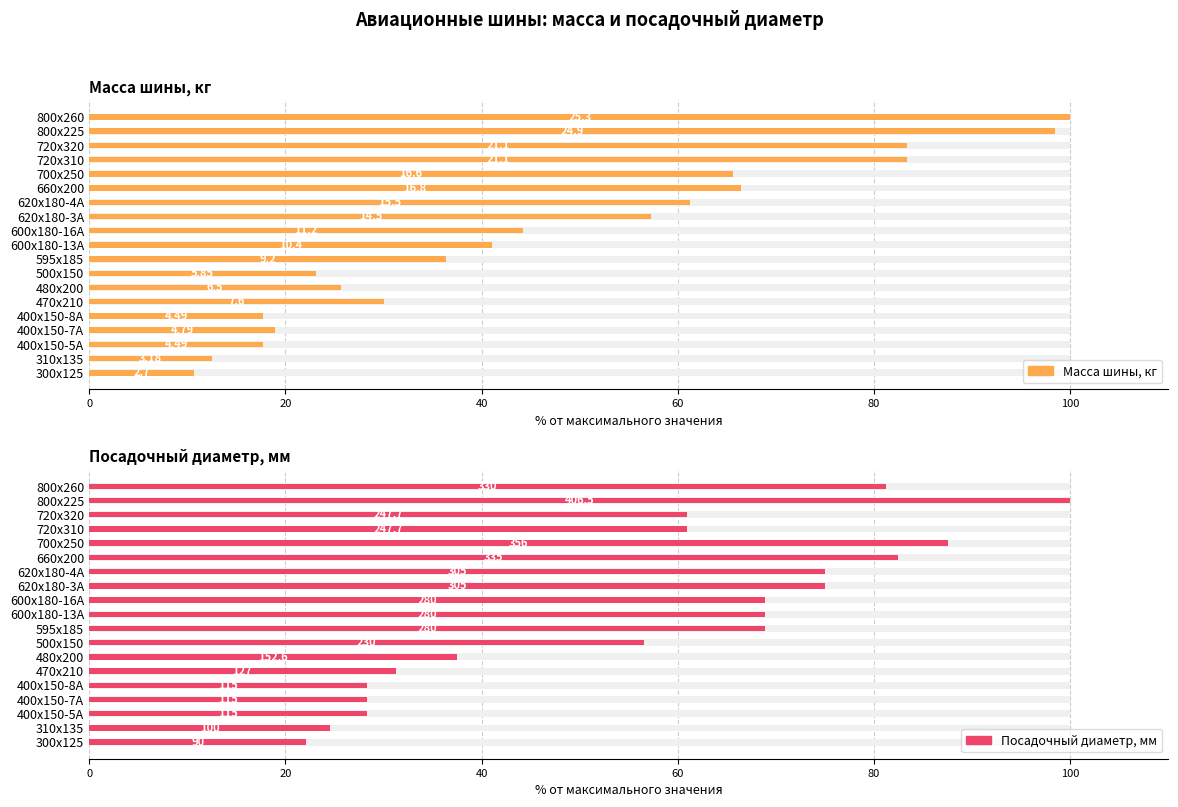

What is the greatest value displayed?

100.0